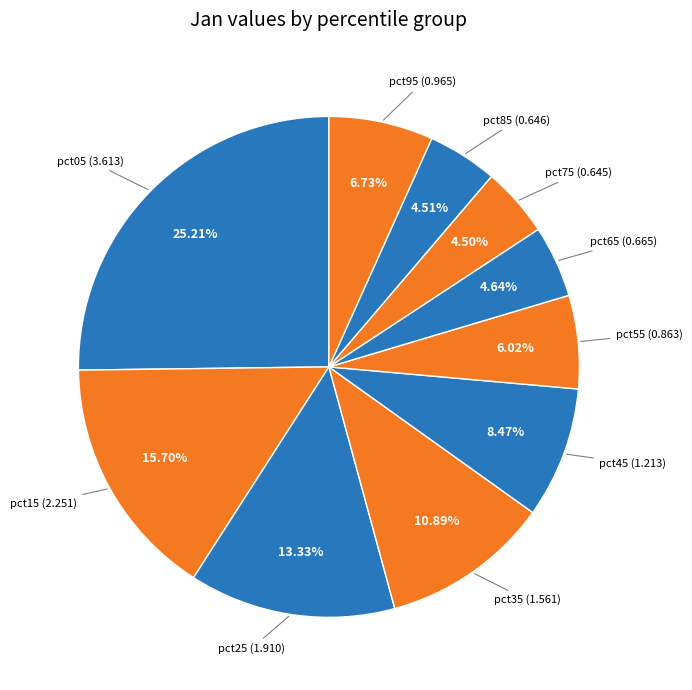

Count the number of slices in the pie.

10